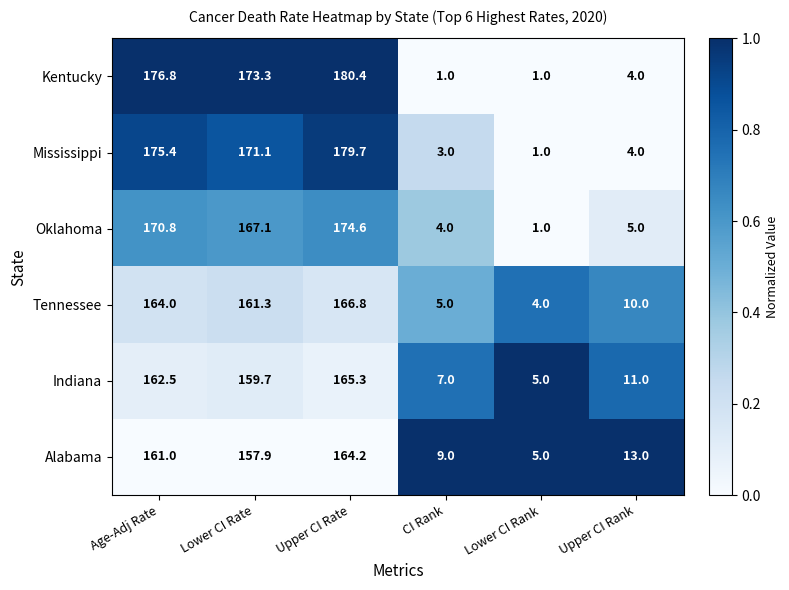

Which series has the largest range (max minus min)?

Kentucky